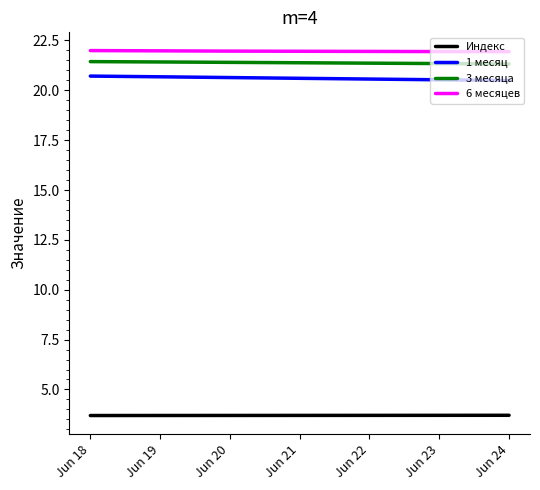

What are all the series names shown in the legend?

Индекс, 1 месяц, 3 месяца, 6 месяцев